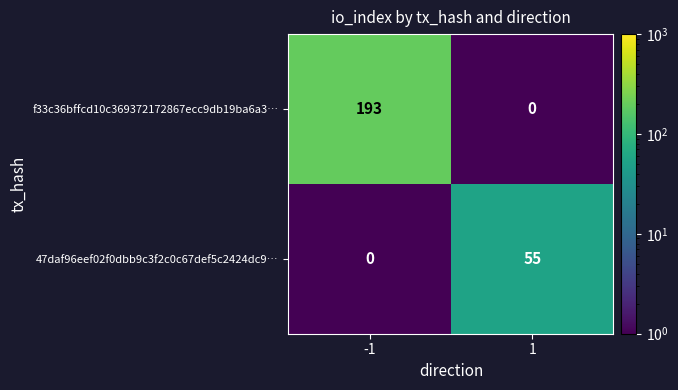

Reading left to right, extract all data points from this chart.

f33c36bffcd10c369372172867ecc9db19ba6a3…: -1=193	1=0
47daf96eef02f0dbb9c3f2c0c67def5c2424dc9…: -1=0	1=55